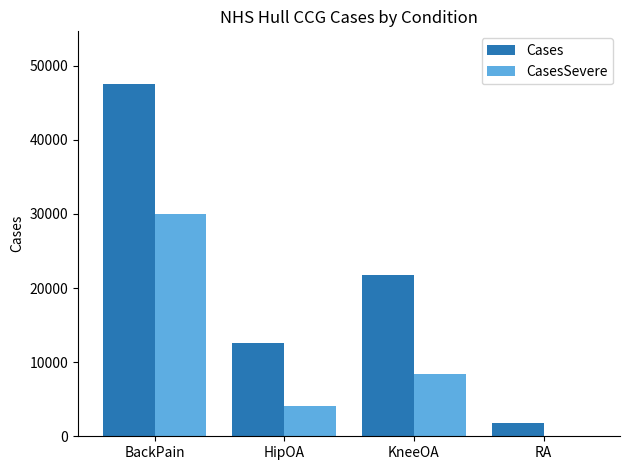

What is the highest value of the Cases series?

47510